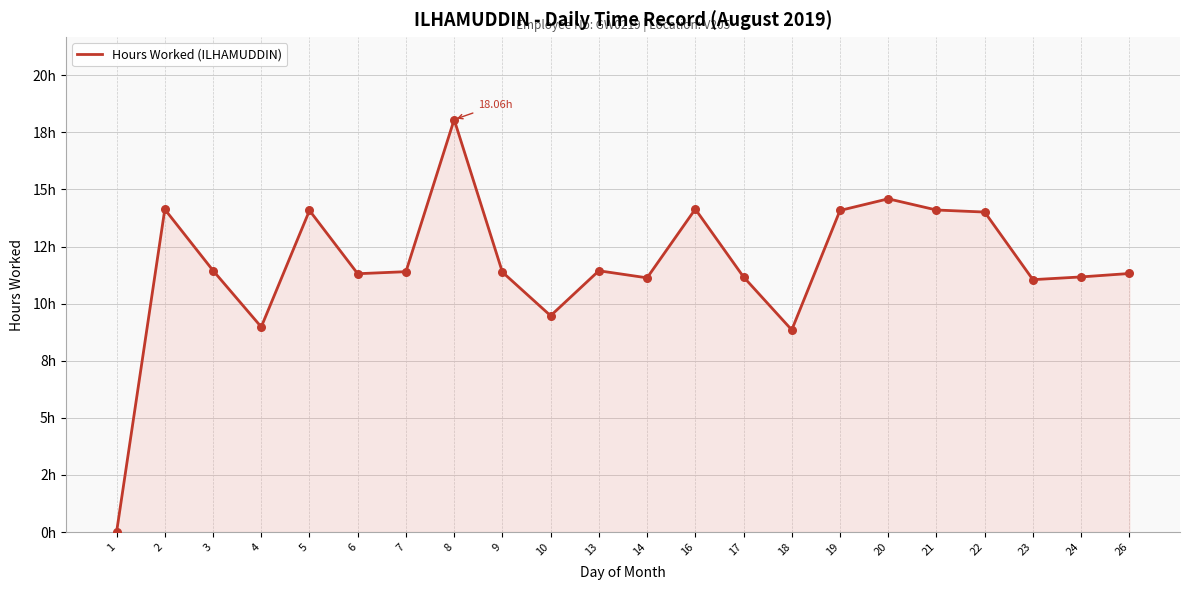

Is this an area chart (filled region under the line)?

Yes